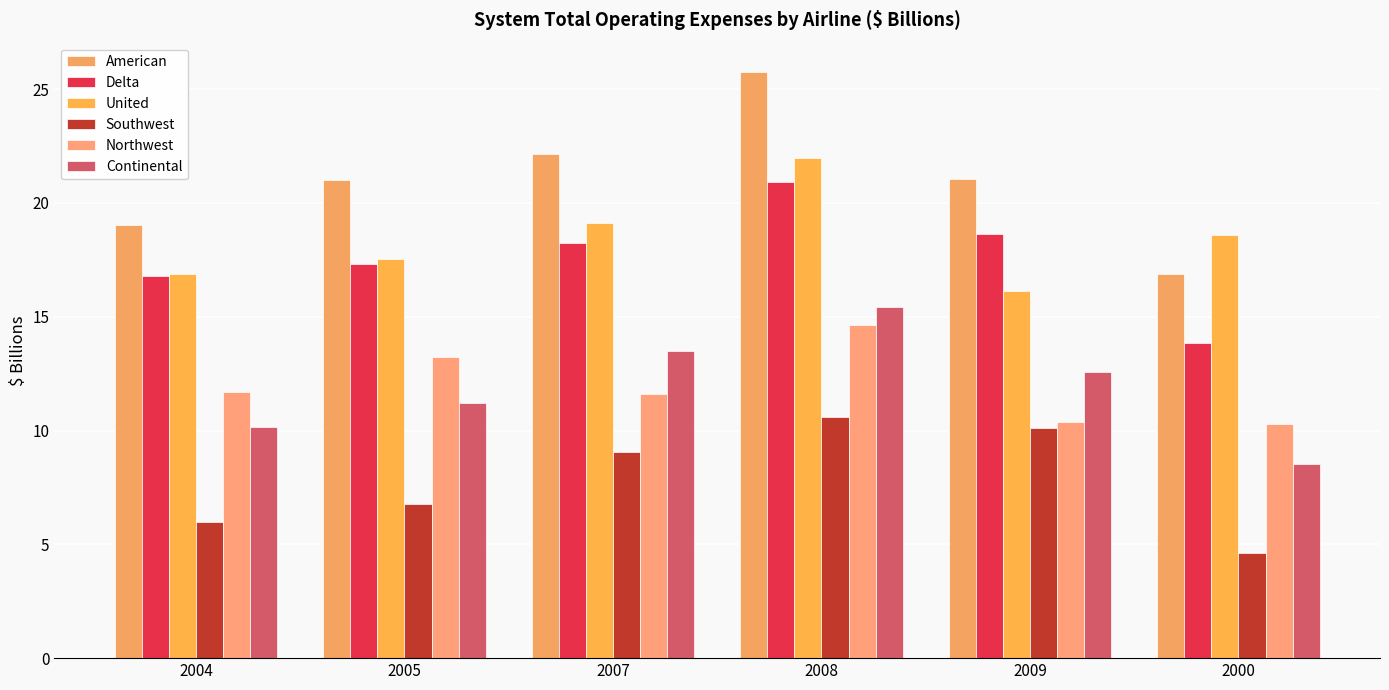

At 2008, list the series in order from smallest to largest.

Southwest, Northwest, Continental, Delta, United, American